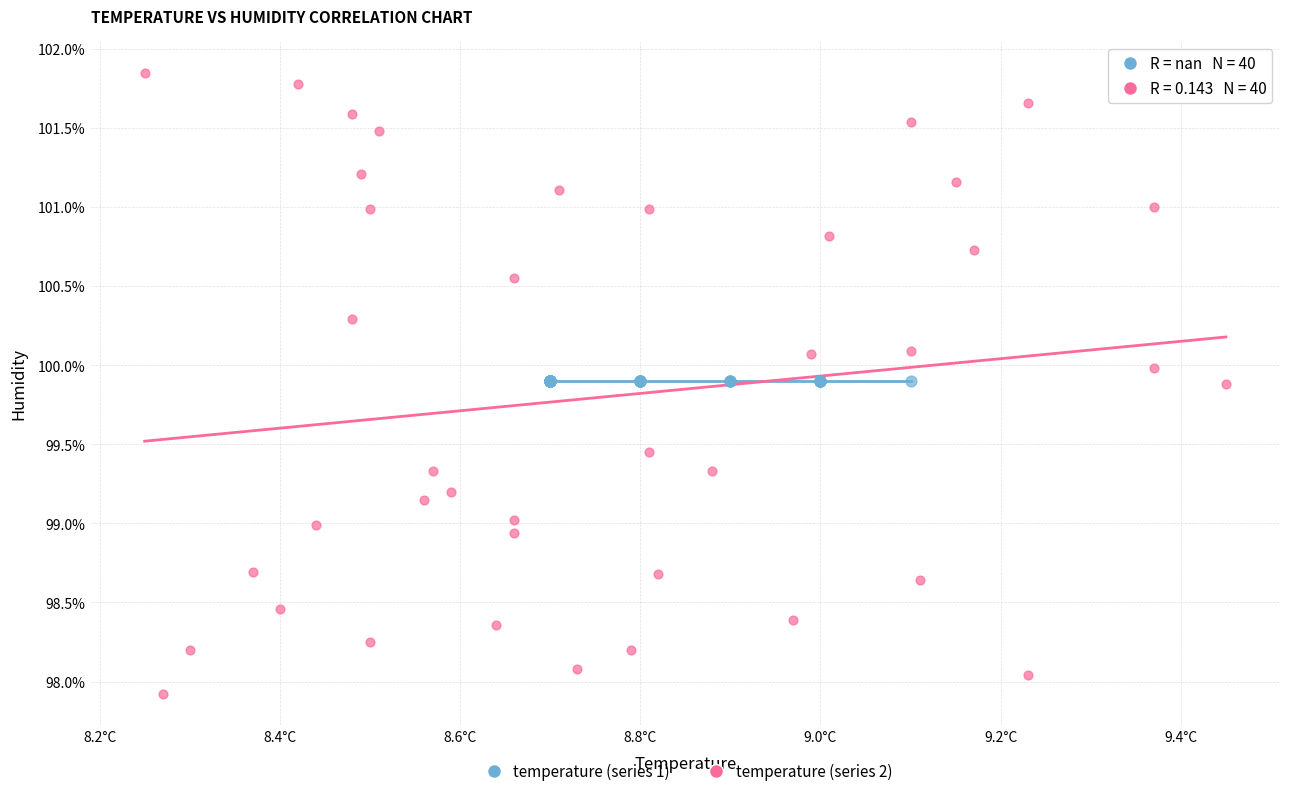

Which series reaches the maximum Y coordinate?

temperature (series 2)